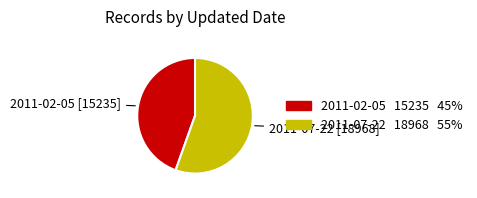

How many slices are in this pie chart?

2